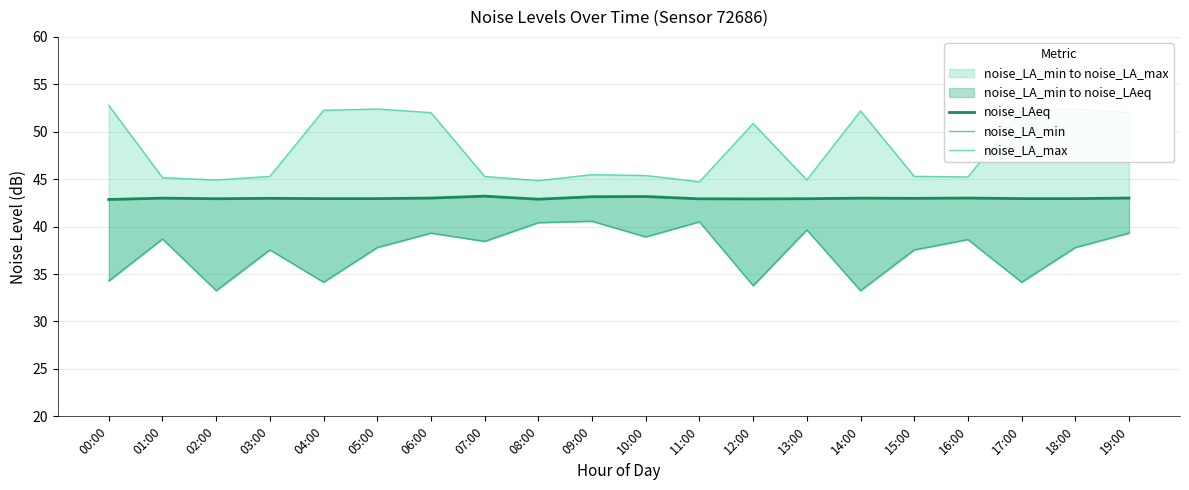

At which label is noise_LAeq closest to 43?

01:00